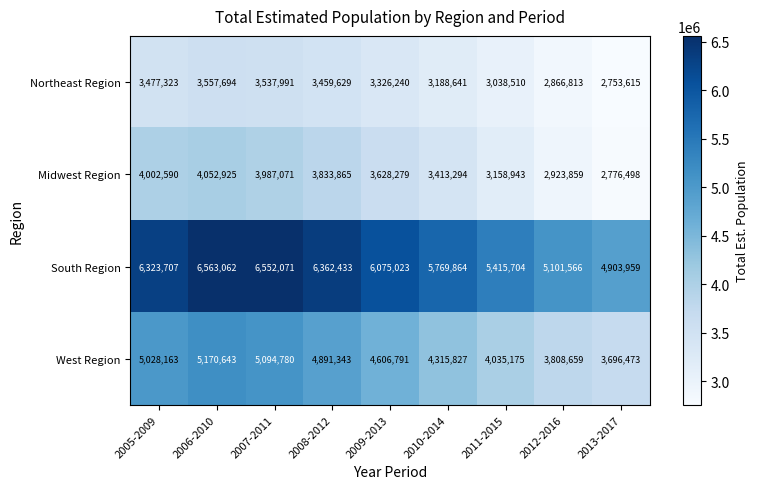

What is the minimum value shown in the chart?

2753615